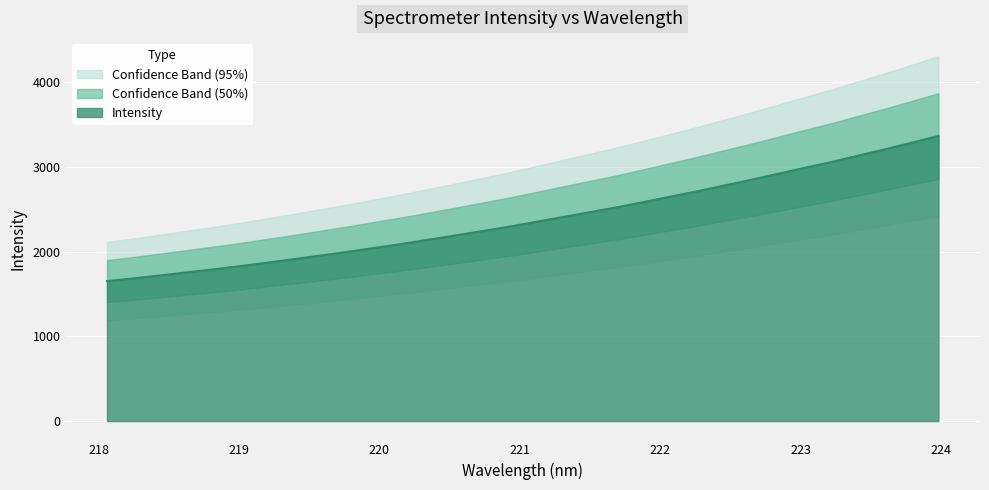

What is the label of the 30th point from the left?

223.5987